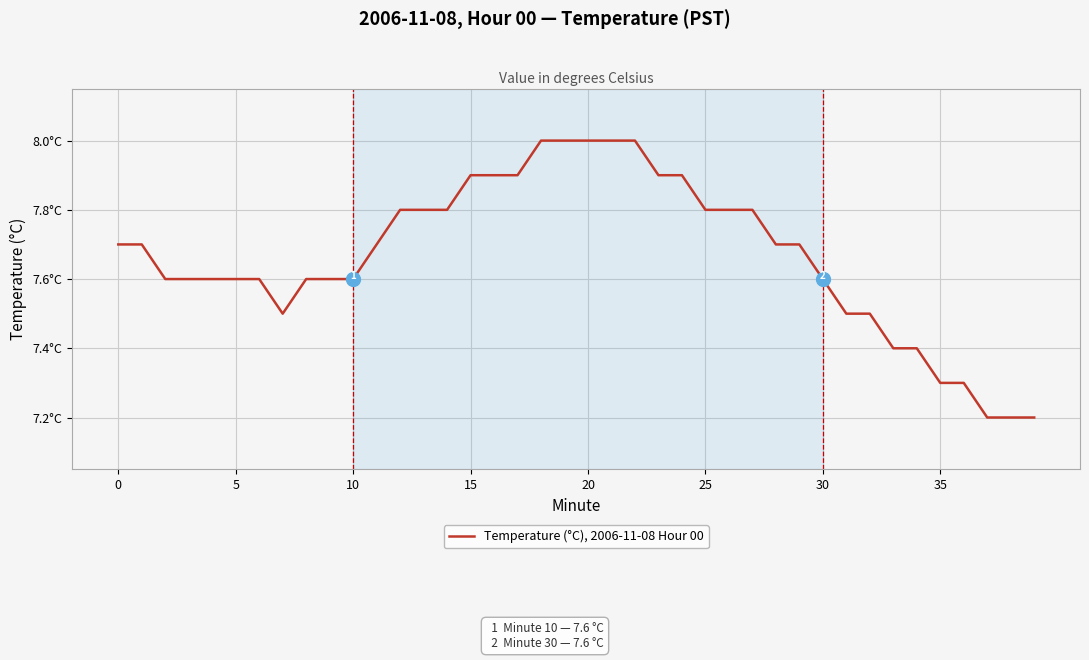

How many interior local valleys (lower than both neighbors) does the data have?

1